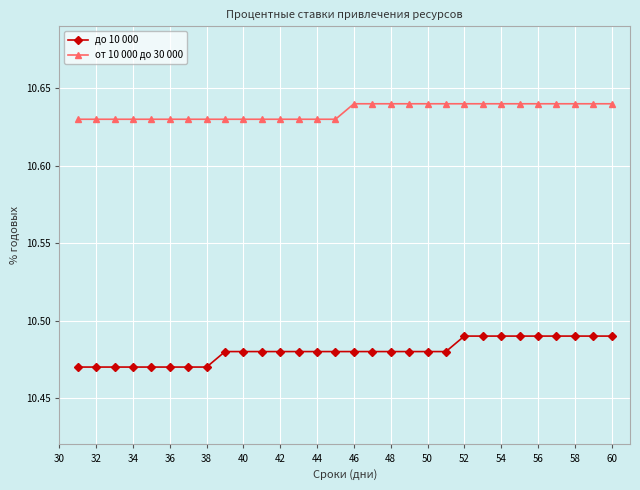

What is the sum of all до 10 000 values?

314.4